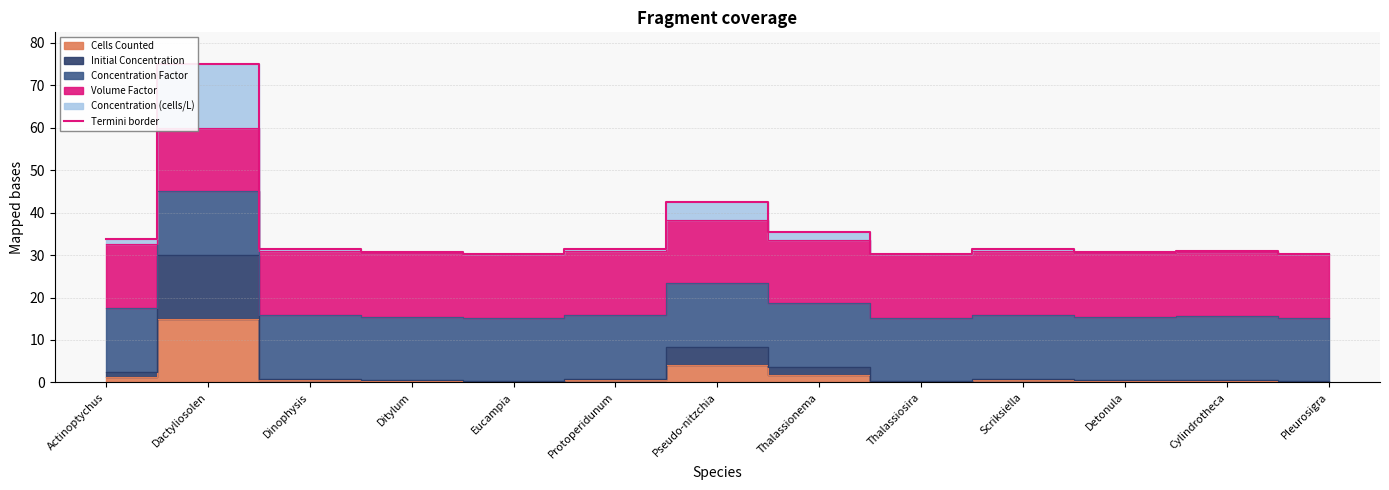

Is it true that the value at Dactyliosolen is 36.2?

False